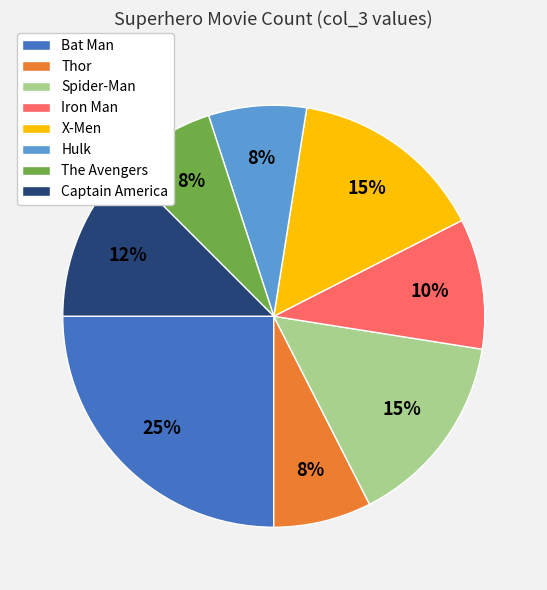

True or false: X-Men accounts for 23% of the total.

False